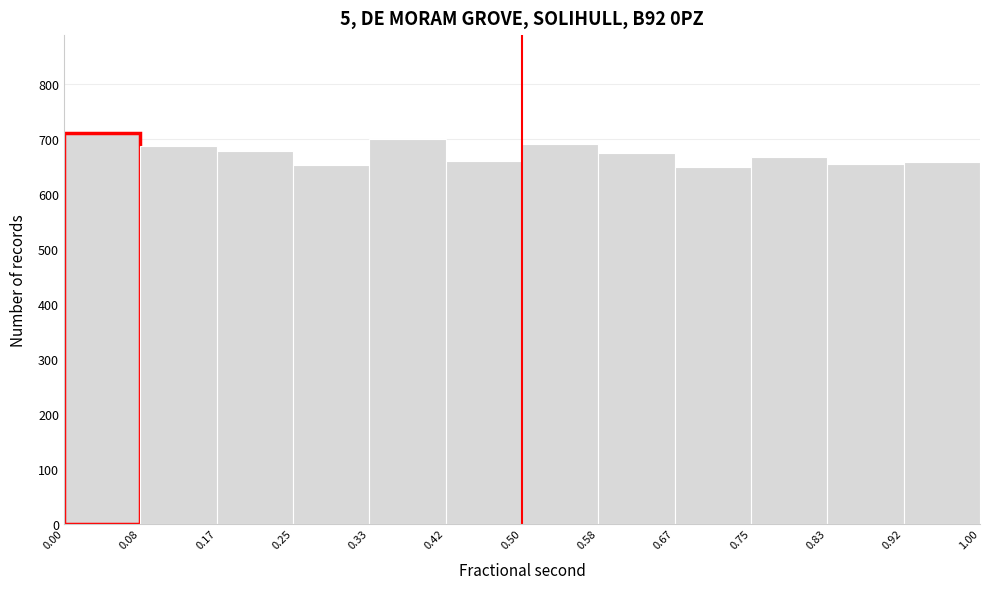

Reading left to right, transcribe this chart: for each bar, give the range it covers on the x-axis and its height. The values are not printed on the chart, so give them approximately, as read against the axis.

0.00 to 0.08: 710
0.08 to 0.17: 690
0.17 to 0.25: 680
0.25 to 0.33: 650
0.33 to 0.42: 700
0.42 to 0.50: 660
0.50 to 0.58: 690
0.58 to 0.67: 680
0.67 to 0.75: 650
0.75 to 0.83: 670
0.83 to 0.92: 660
0.92 to 1.00: 660